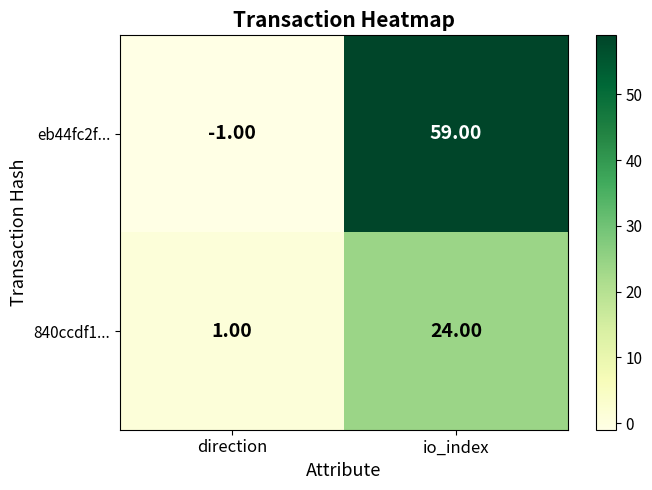

At which category is the sum across all series the highest?

io_index